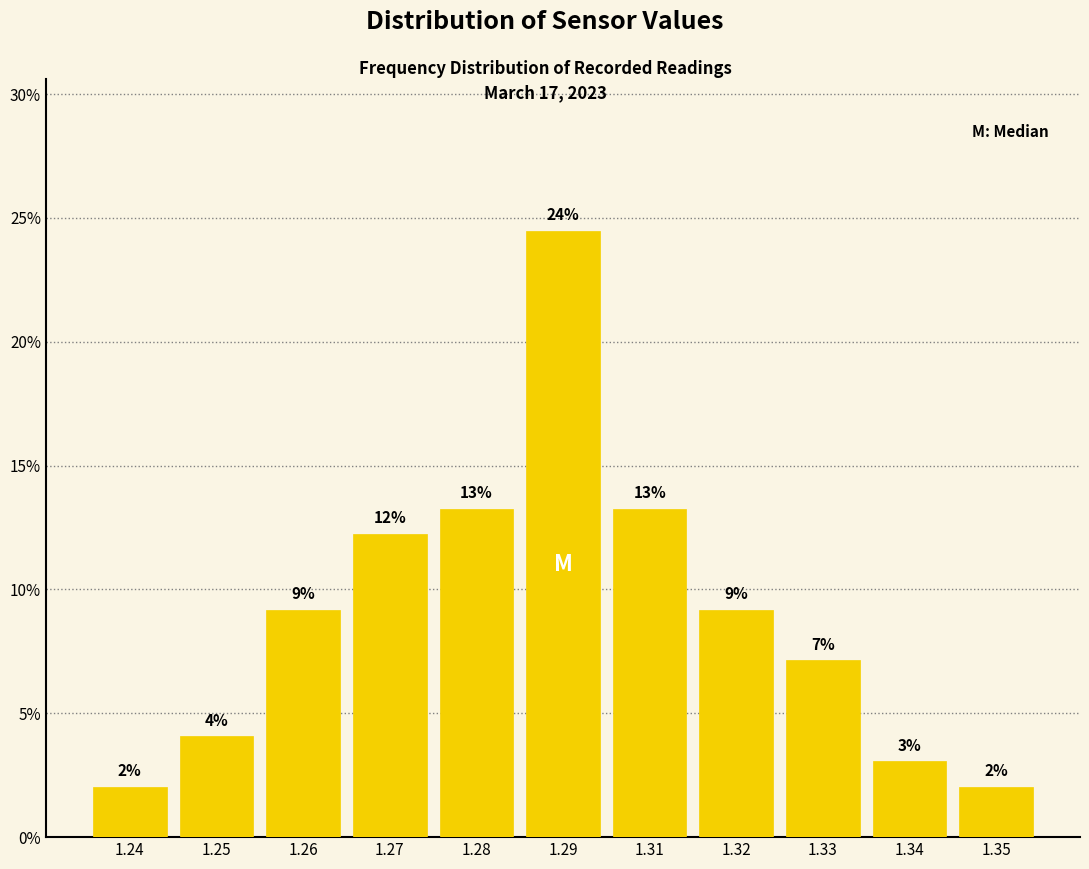

Does the chart contain any negative values?

No